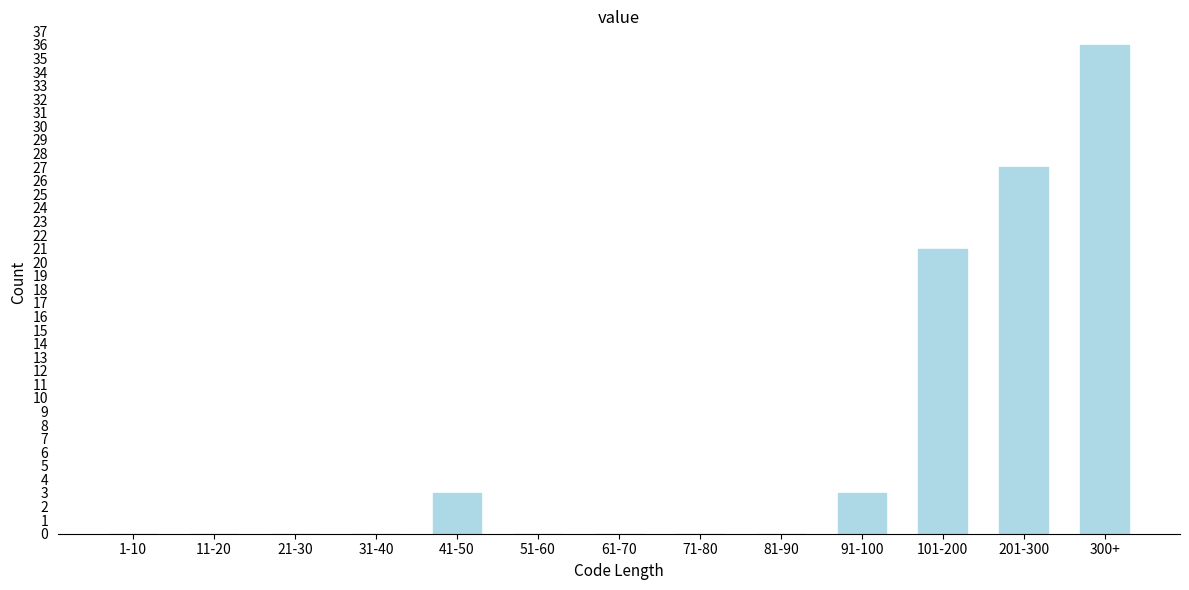

Reading left to right, what are all the values shown in this chart?

1-10=0	11-20=0	21-30=0	31-40=0	41-50=3	51-60=0	61-70=0	71-80=0	81-90=0	91-100=3	101-200=21	201-300=27	300+=36